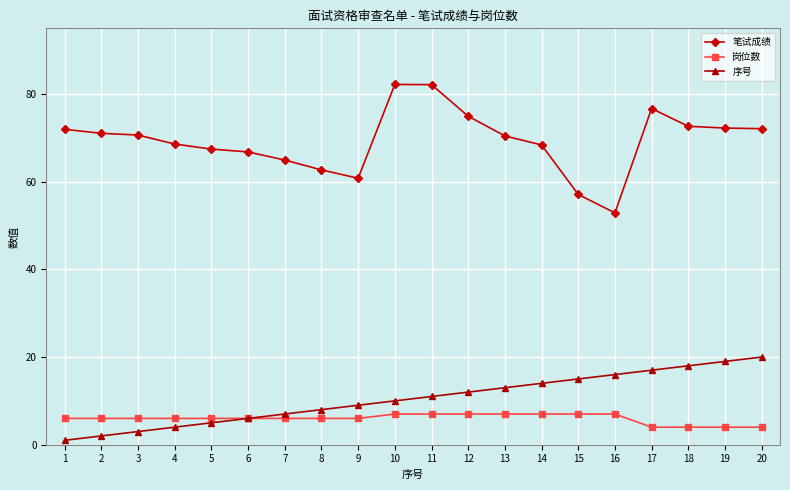

How many series are shown in this chart?

3